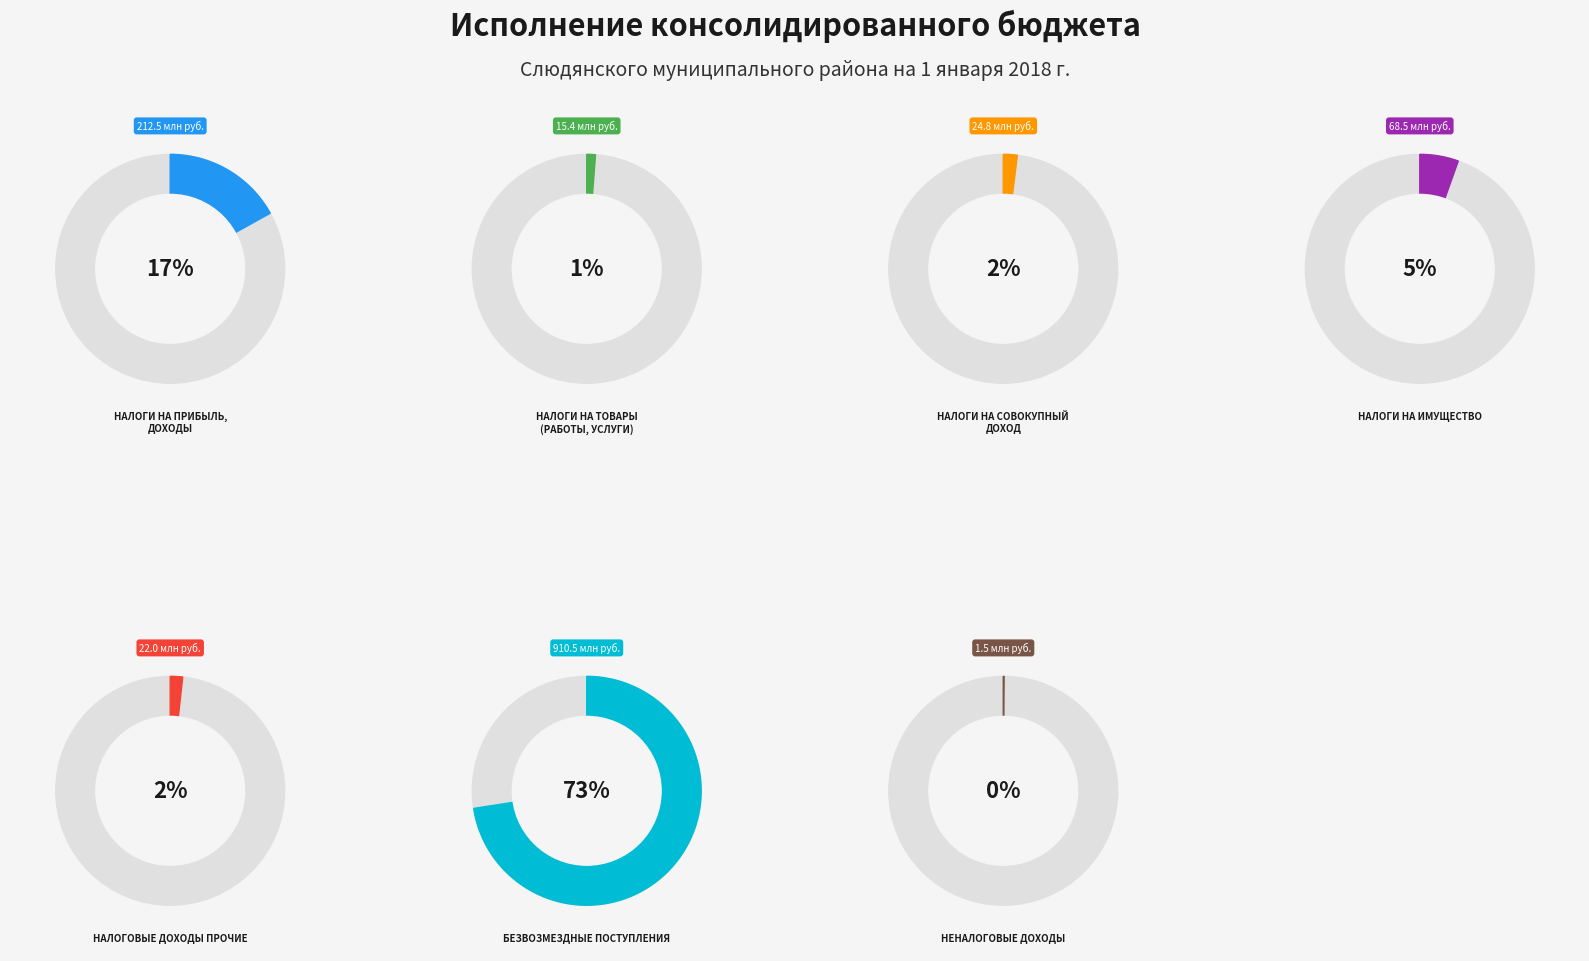

To the nearest percent, what portion does НАЛОГИ НА СОВОКУПНЫЙ ДОХОД represent?

2%